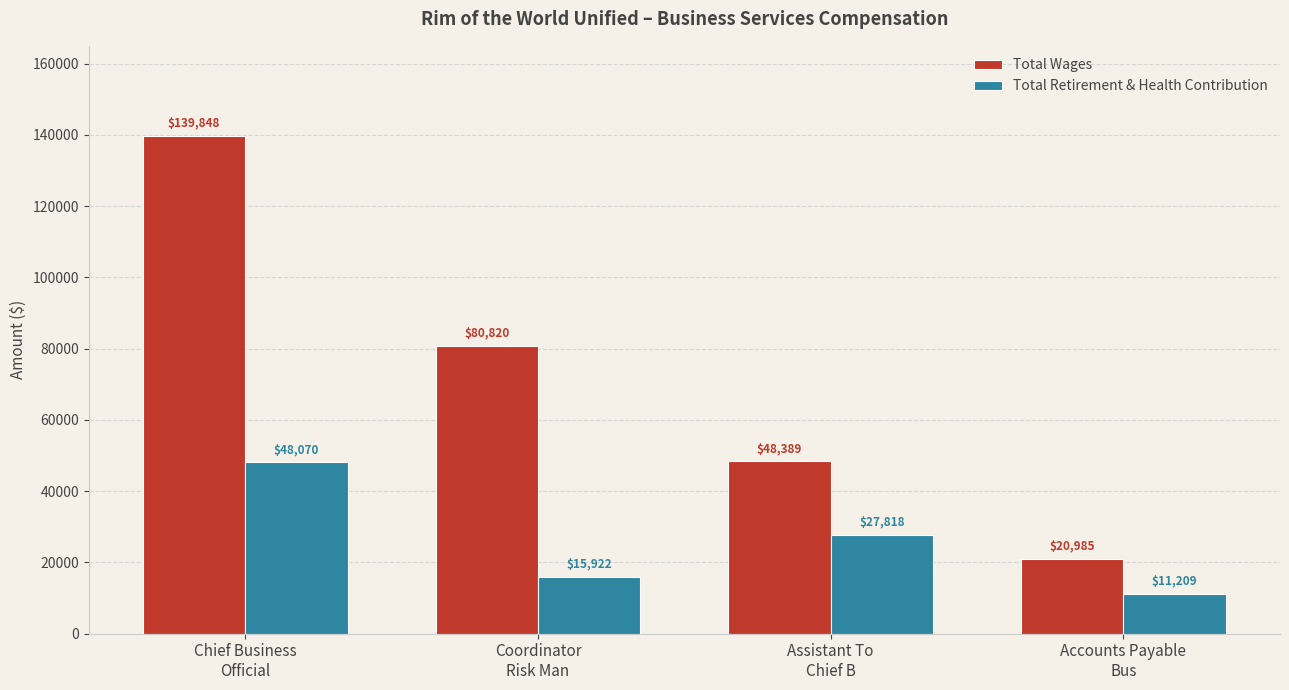

At which category is the sum across all series the highest?

Chief Business
Official